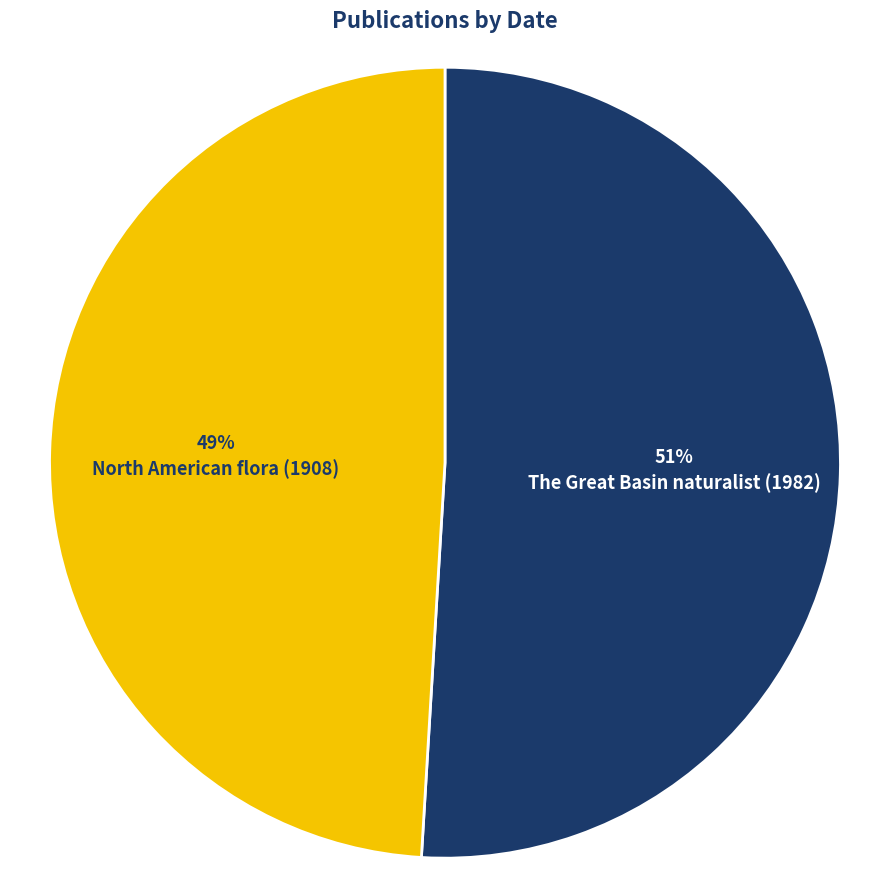

What is the ratio of the value at The Great Basin naturalist (1982) to the value at North American flora (1908)?

1.0